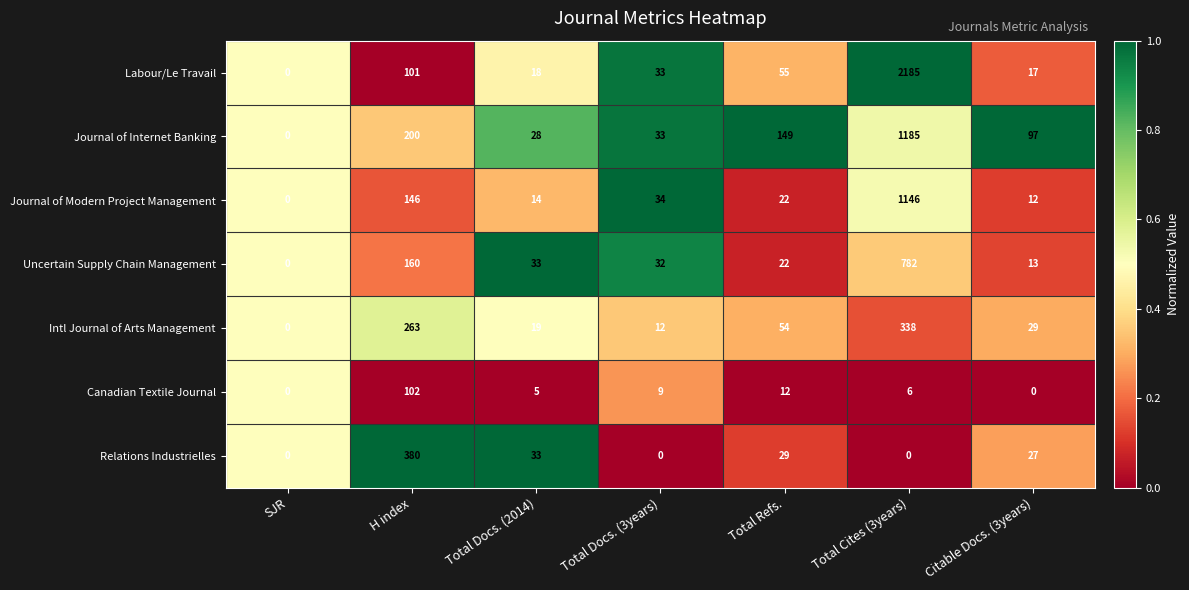

List the series in order of their peak value, highest first.

Labour/Le Travail, Journal of Internet Banking, Journal of Modern Project Management, Uncertain Supply Chain Management, Relations Industrielles, Intl Journal of Arts Management, Canadian Textile Journal